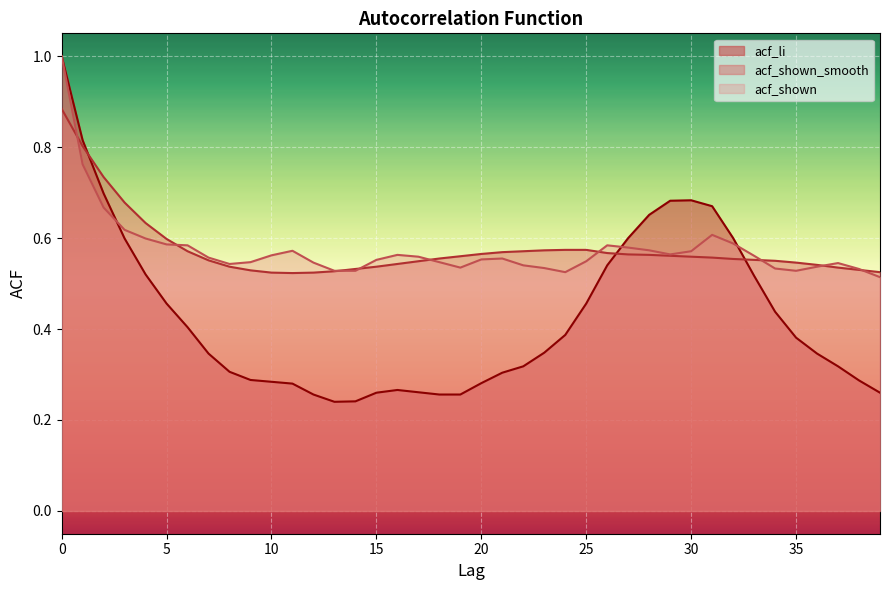

Reading left to right, what are all the values shown in this chart?

acf_shown: 0=1.0	1=0.8	2=0.7	3=0.6	4=0.6	5=0.6	6=0.6	7=0.6	8=0.5	9=0.5	10=0.6	11=0.6	12=0.5	13=0.5	14=0.5	15=0.6	16=0.6	17=0.6	18=0.5	19=0.5	20=0.6	21=0.6	22=0.5	23=0.5	24=0.5	25=0.5	26=0.6	27=0.6	28=0.6	29=0.6	30=0.6	31=0.6	32=0.6	33=0.6	34=0.5	35=0.5	36=0.5	37=0.5	38=0.5	39=0.5
acf_shown_smooth: 0=0.9	1=0.8	2=0.7	3=0.7	4=0.6	5=0.6	6=0.6	7=0.6	8=0.5	9=0.5	10=0.5	11=0.5	12=0.5	13=0.5	14=0.5	15=0.5	16=0.5	17=0.5	18=0.6	19=0.6	20=0.6	21=0.6	22=0.6	23=0.6	24=0.6	25=0.6	26=0.6	27=0.6	28=0.6	29=0.6	30=0.6	31=0.6	32=0.6	33=0.6	34=0.6	35=0.5	36=0.5	37=0.5	38=0.5	39=0.5
acf_li: 0=1.0	1=0.8	2=0.7	3=0.6	4=0.5	5=0.5	6=0.4	7=0.3	8=0.3	9=0.3	10=0.3	11=0.3	12=0.3	13=0.2	14=0.2	15=0.3	16=0.3	17=0.3	18=0.3	19=0.3	20=0.3	21=0.3	22=0.3	23=0.3	24=0.4	25=0.5	26=0.5	27=0.6	28=0.7	29=0.7	30=0.7	31=0.7	32=0.6	33=0.5	34=0.4	35=0.4	36=0.3	37=0.3	38=0.3	39=0.3